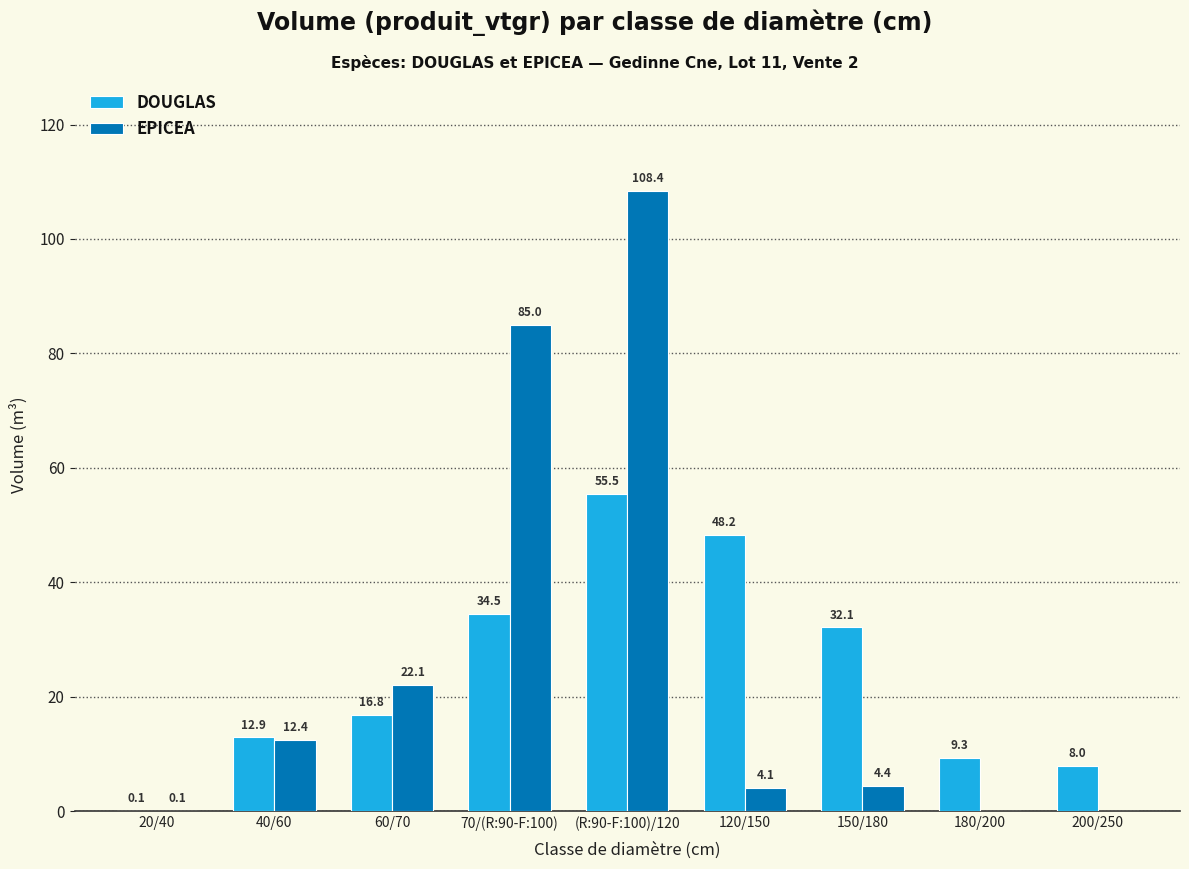

Which series changed the most between 20/40 and (R:90-F:100)/120?

EPICEA